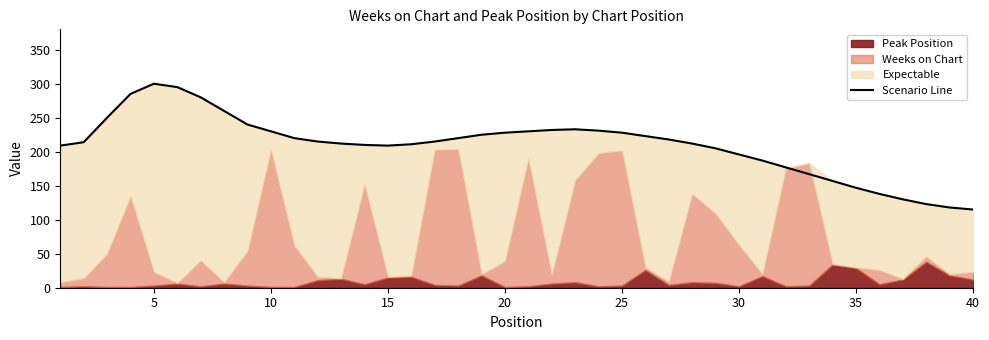

What is the difference between the maximum and minimum values?

185